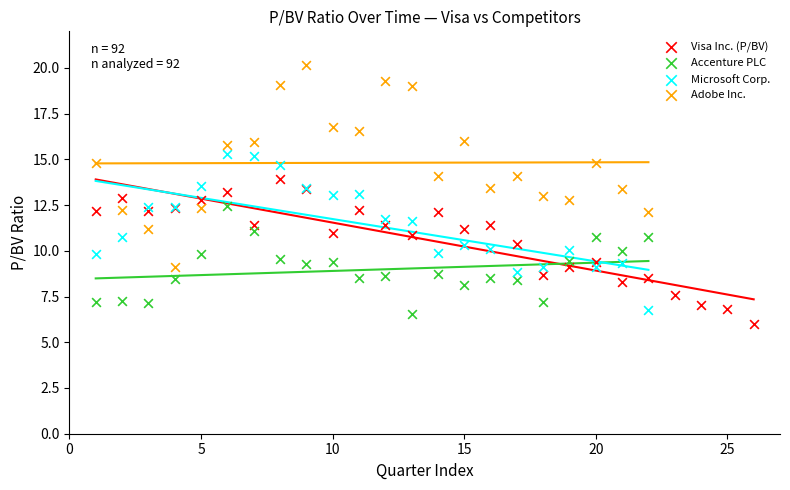

Which series reaches the maximum Y coordinate?

Adobe Inc.